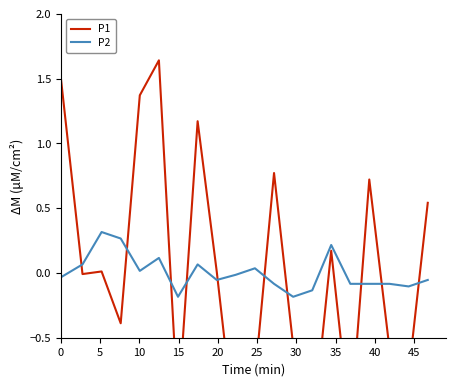

Reading right to left, what are all the values shown in this chart?

P1: 0.5	-0.8	-0.6	0.7	-1.2	0.2	-1.3	-0.6	0.8	-0.8	-1.3	0.0	1.2	-1.1	1.6	1.4	-0.4	0.0	-0.0	1.5
P2: -0.1	-0.1	-0.1	-0.1	-0.1	0.2	-0.1	-0.2	-0.1	0.0	-0.0	-0.1	0.1	-0.2	0.1	0.0	0.3	0.3	0.1	-0.0